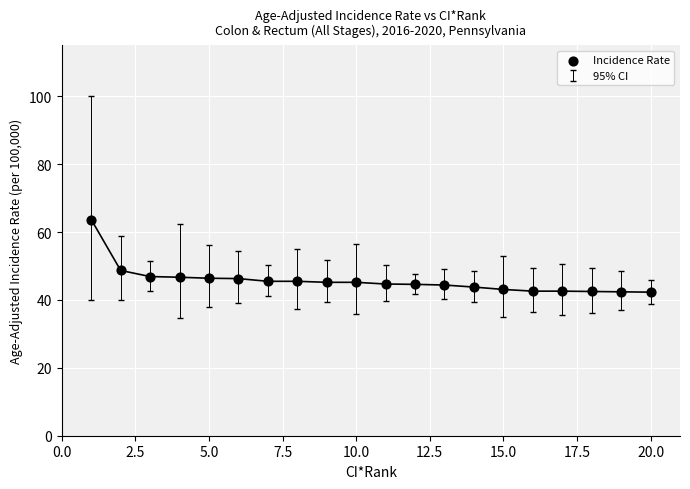

What is the range of X values (max minus min)?

19.0